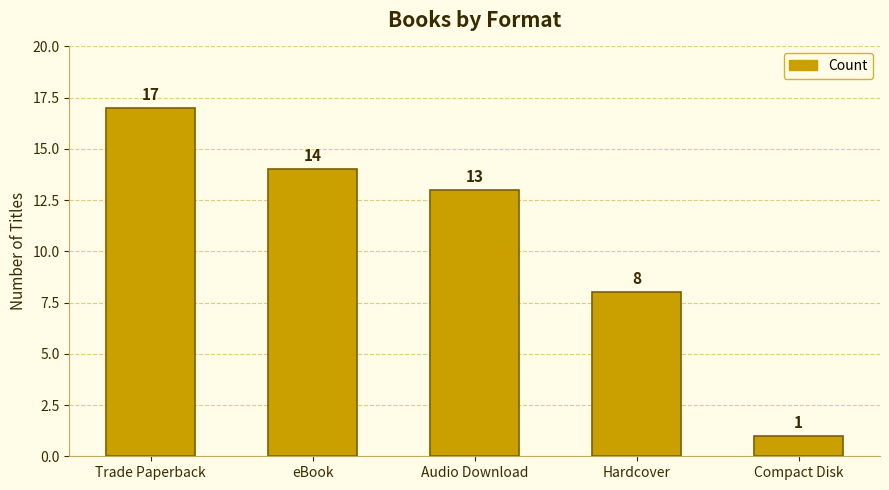

Reading left to right, list all the values displayed in this chart.

17	14	13	8	1